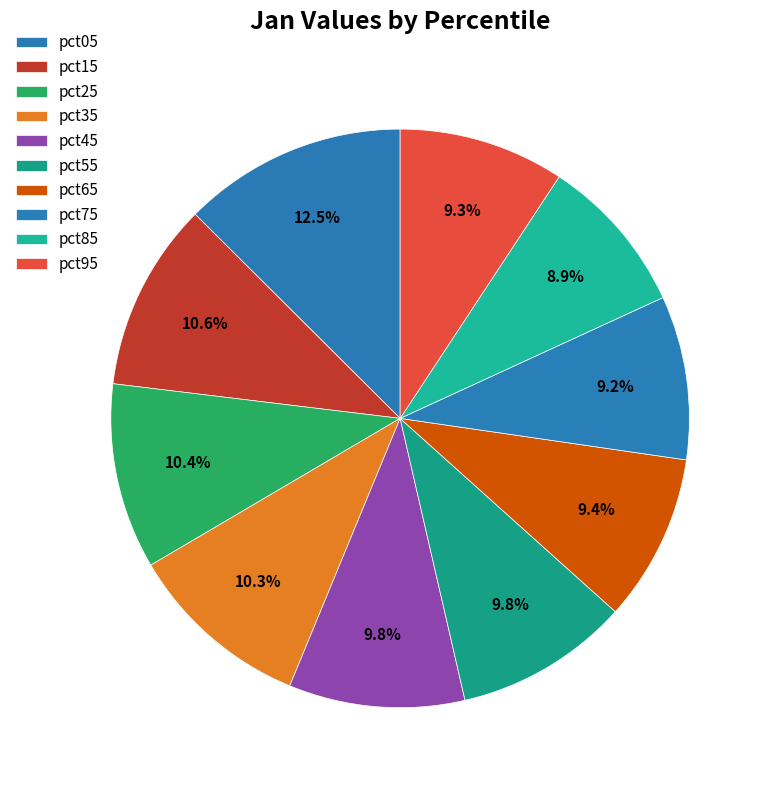

How many slices are in this pie chart?

10